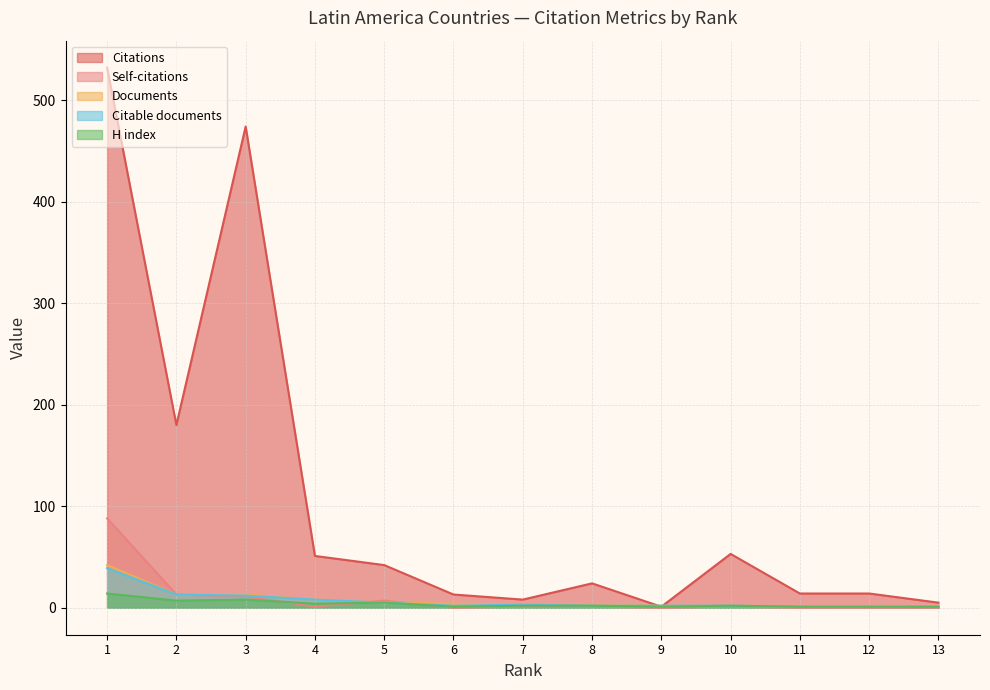

What are all the series names shown in the legend?

Citations, Self-citations, Documents, Citable documents, H index